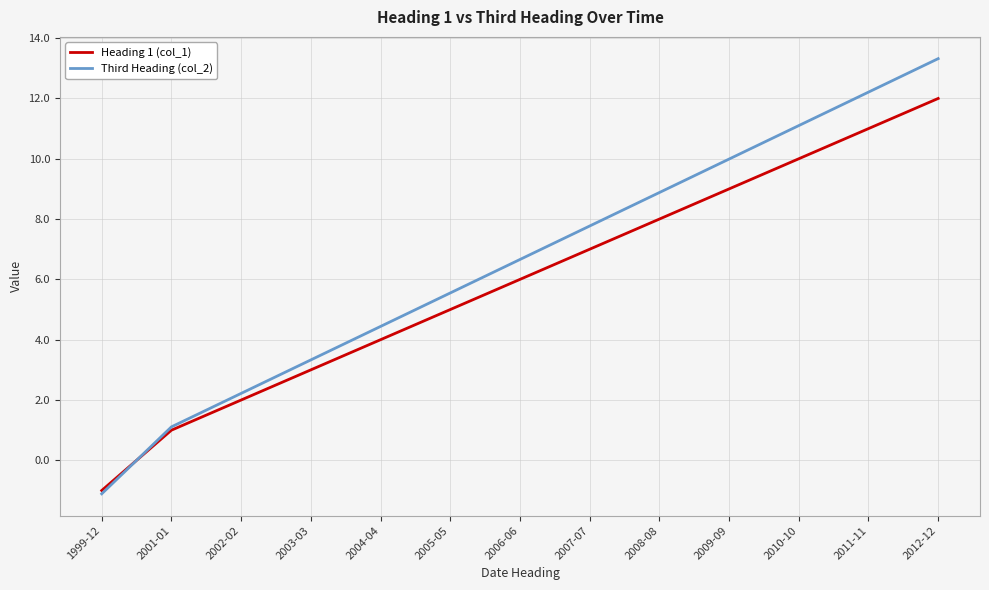

The Third Heading (col_2) series shows 2.3 at 2006-06. True or false?

False